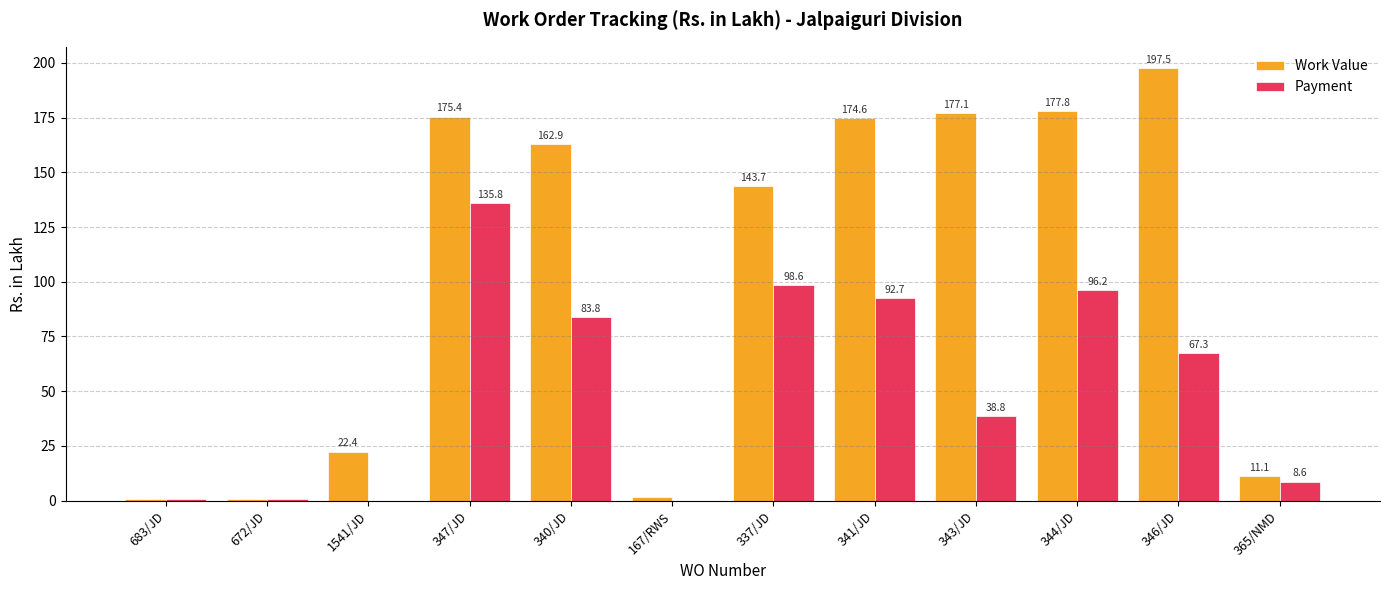

Which series has the widest spread of values?

Work Value